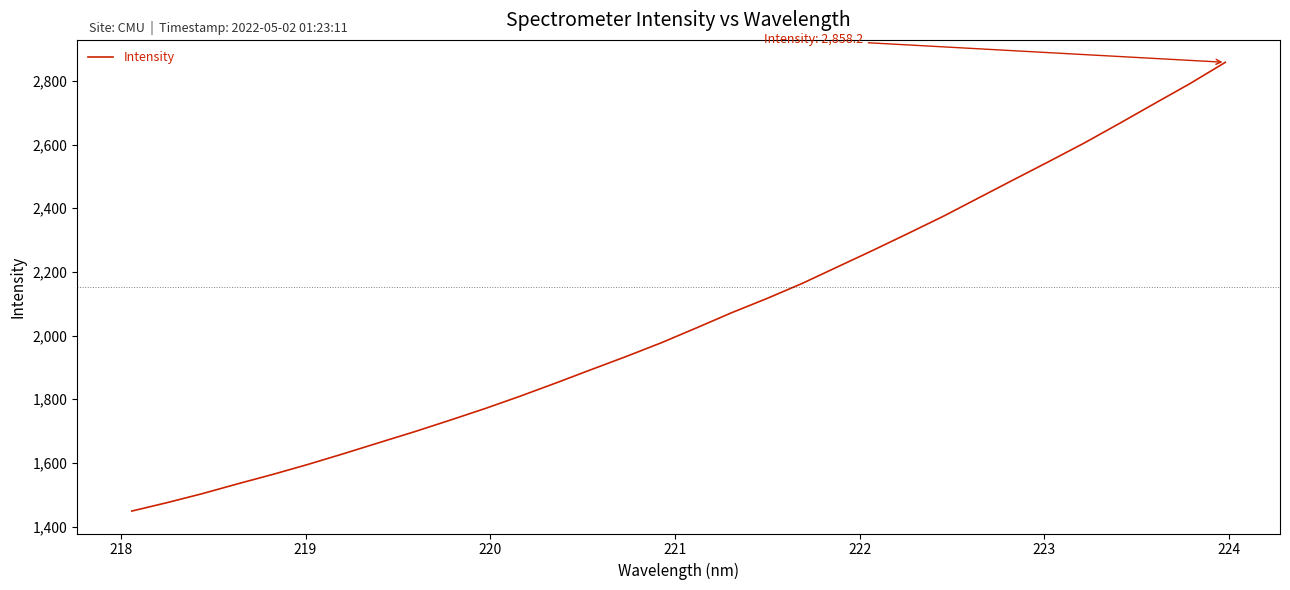

What is the maximum value shown in the chart?

2858.2